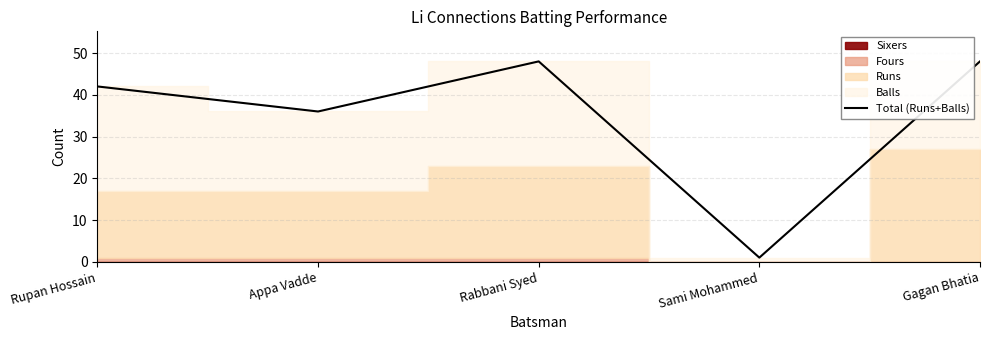

True or false: the data has more than 1 interior local peaks.

False